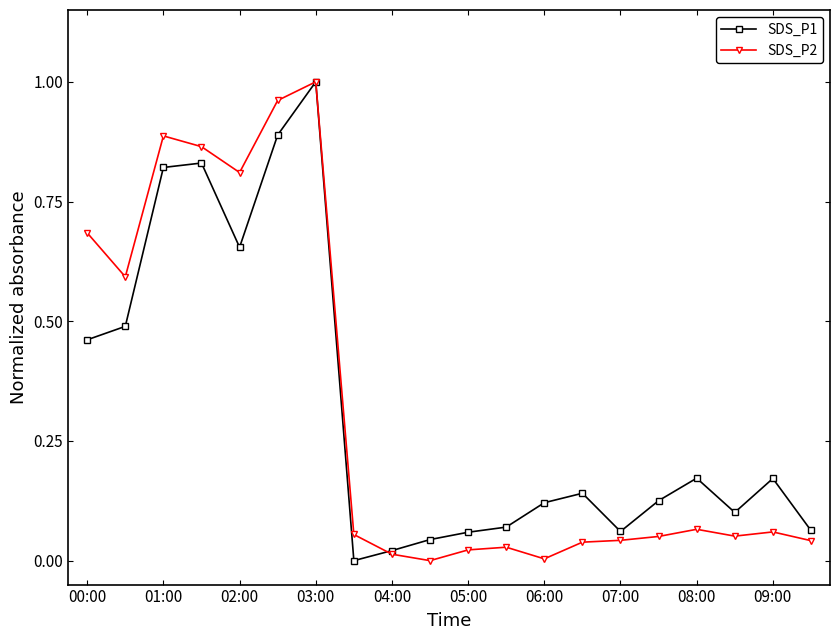

Reading left to right, list all the values displayed in this chart.

SDS_P1: 0.5	0.5	0.8	0.8	0.7	0.9	1.0	0.0	0.0	0.0	0.1	0.1	0.1	0.1	0.1	0.1	0.2	0.1	0.2	0.1
SDS_P2: 0.7	0.6	0.9	0.9	0.8	1.0	1.0	0.1	0.0	0.0	0.0	0.0	0.0	0.0	0.0	0.1	0.1	0.1	0.1	0.0